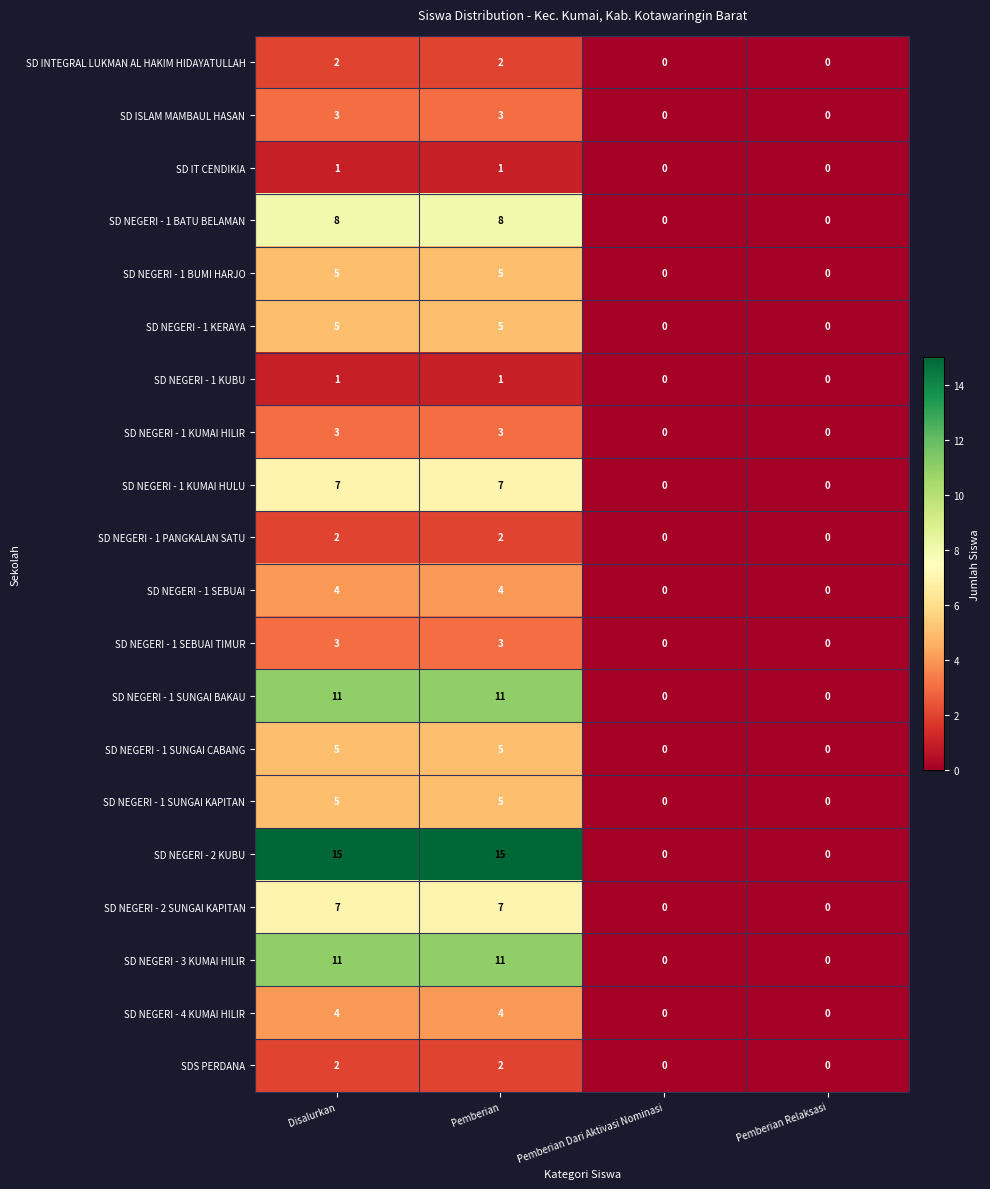

What is the total value across all series at Pemberian?

104